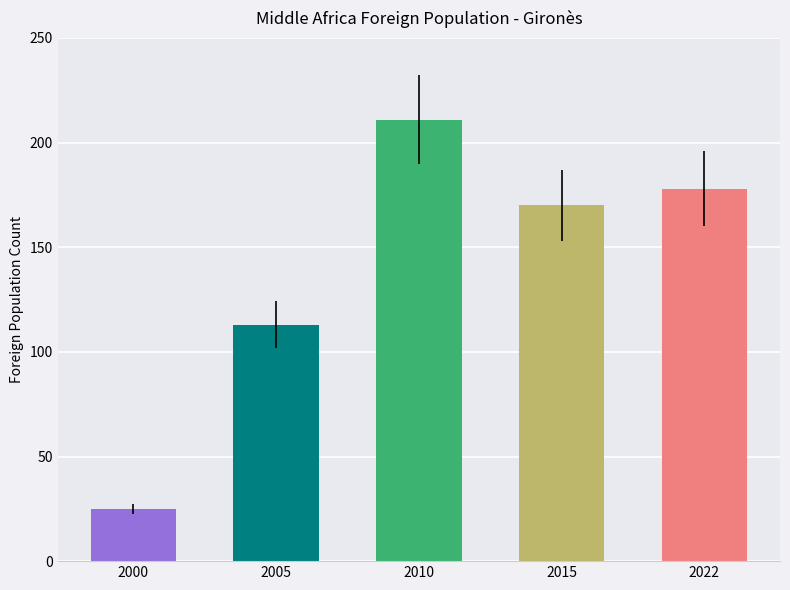

Count the number of data series in this chart.

1